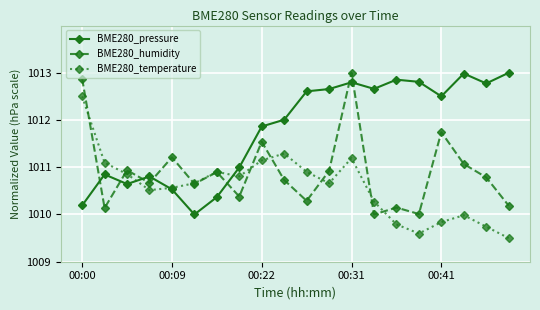

At how many categories does at least one series exceed 1009?

20